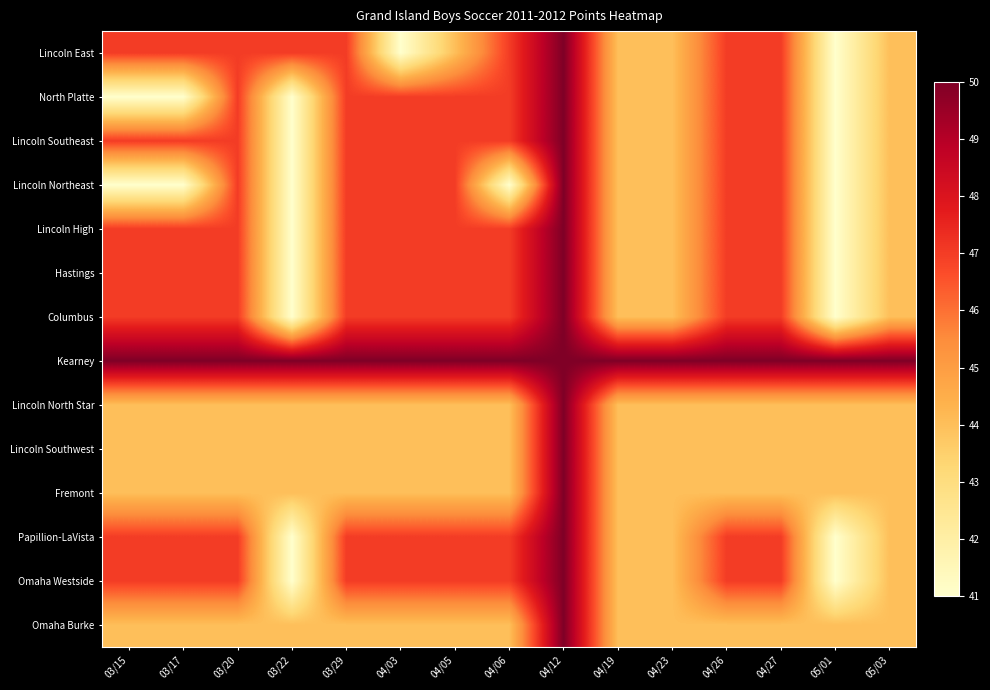

Reading left to right, transcribe all the data shown in this chart.

Lincoln East: 03/15=47	03/17=47	03/20=47	03/22=47	03/29=47	04/03=41	04/05=44	04/06=47	04/12=50	04/19=44	04/23=44	04/26=47	04/27=47	05/01=41	05/03=44
North Platte: 03/15=41	03/17=41	03/20=47	03/22=41	03/29=47	04/03=47	04/05=47	04/06=47	04/12=50	04/19=44	04/23=44	04/26=47	04/27=47	05/01=41	05/03=44
Lincoln Southeast: 03/15=47	03/17=47	03/20=47	03/22=41	03/29=47	04/03=47	04/05=47	04/06=47	04/12=50	04/19=44	04/23=44	04/26=47	04/27=47	05/01=41	05/03=44
Lincoln Northeast: 03/15=41	03/17=41	03/20=47	03/22=41	03/29=47	04/03=47	04/05=47	04/06=41	04/12=50	04/19=44	04/23=44	04/26=47	04/27=47	05/01=41	05/03=44
Lincoln High: 03/15=47	03/17=47	03/20=47	03/22=41	03/29=47	04/03=47	04/05=47	04/06=47	04/12=50	04/19=44	04/23=44	04/26=47	04/27=47	05/01=41	05/03=44
Hastings: 03/15=47	03/17=47	03/20=47	03/22=41	03/29=47	04/03=47	04/05=47	04/06=47	04/12=50	04/19=44	04/23=44	04/26=47	04/27=47	05/01=41	05/03=44
Columbus: 03/15=47	03/17=47	03/20=47	03/22=41	03/29=47	04/03=47	04/05=47	04/06=47	04/12=50	04/19=44	04/23=44	04/26=47	04/27=47	05/01=41	05/03=44
Kearney: 03/15=50	03/17=50	03/20=50	03/22=50	03/29=50	04/03=50	04/05=50	04/06=50	04/12=50	04/19=50	04/23=50	04/26=50	04/27=50	05/01=50	05/03=50
Lincoln North Star: 03/15=44	03/17=44	03/20=44	03/22=44	03/29=44	04/03=44	04/05=44	04/06=44	04/12=50	04/19=44	04/23=44	04/26=44	04/27=44	05/01=44	05/03=44
Lincoln Southwest: 03/15=44	03/17=44	03/20=44	03/22=44	03/29=44	04/03=44	04/05=44	04/06=44	04/12=50	04/19=44	04/23=44	04/26=44	04/27=44	05/01=44	05/03=44
Fremont: 03/15=44	03/17=44	03/20=44	03/22=44	03/29=44	04/03=44	04/05=44	04/06=44	04/12=50	04/19=44	04/23=44	04/26=44	04/27=44	05/01=44	05/03=44
Papillion-LaVista: 03/15=47	03/17=47	03/20=47	03/22=41	03/29=47	04/03=47	04/05=47	04/06=47	04/12=50	04/19=44	04/23=44	04/26=47	04/27=47	05/01=41	05/03=44
Omaha Westside: 03/15=47	03/17=47	03/20=47	03/22=41	03/29=47	04/03=47	04/05=47	04/06=47	04/12=50	04/19=44	04/23=44	04/26=47	04/27=47	05/01=41	05/03=44
Omaha Burke: 03/15=44	03/17=44	03/20=44	03/22=44	03/29=44	04/03=44	04/05=44	04/06=44	04/12=50	04/19=44	04/23=44	04/26=44	04/27=44	05/01=44	05/03=44